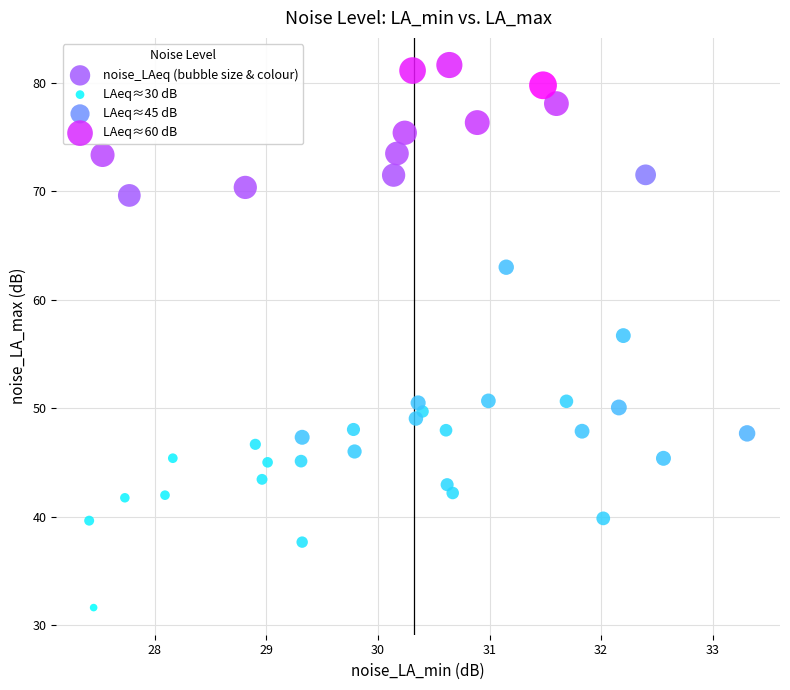

What Y value in the scatter plot is closest to 56?

56.7